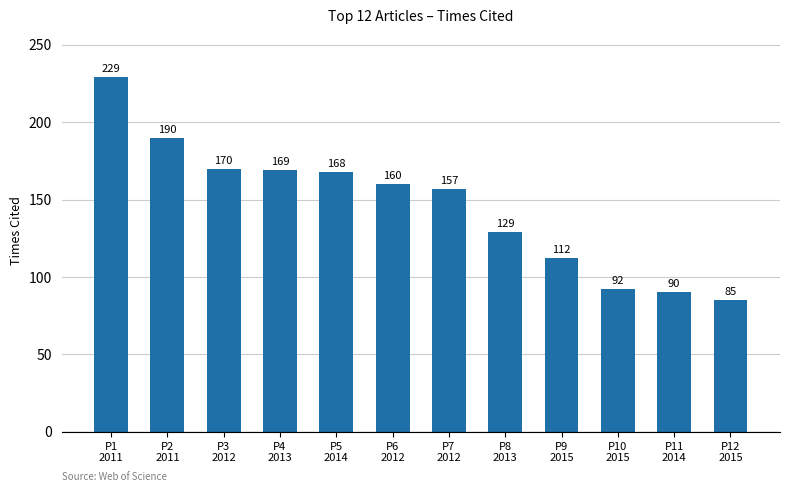

What is the maximum value shown in the chart?

229